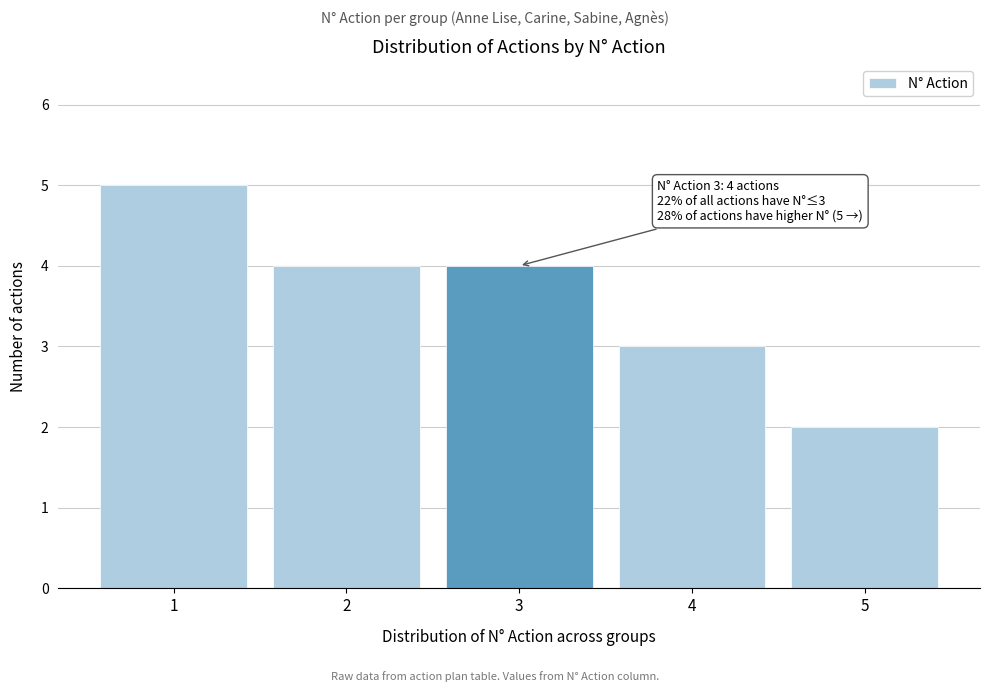

Reading right to left, transcribe all the data shown in this chart.

2	3	4	4	5